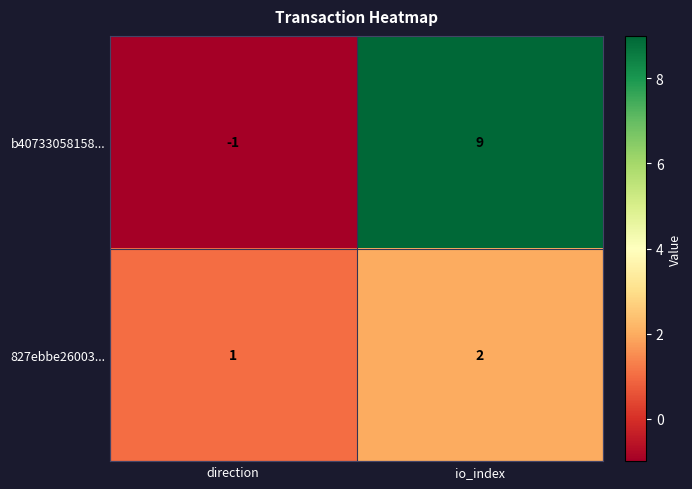

Where is 827ebbe26003... nearest to the value 1?

direction